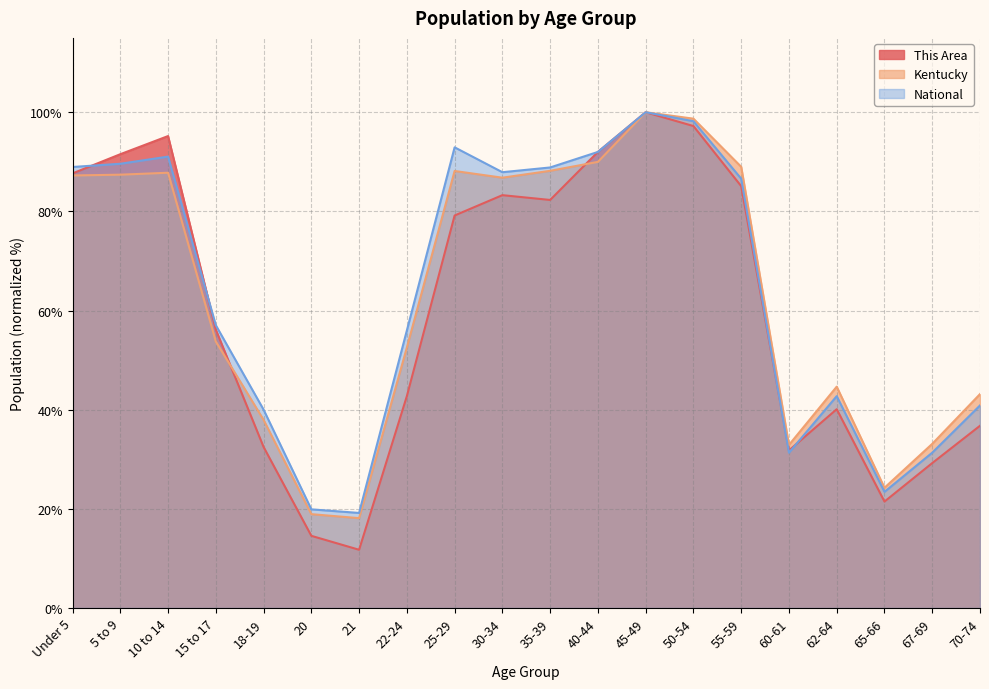

What is the approximate value of National at 50-54?

98.2